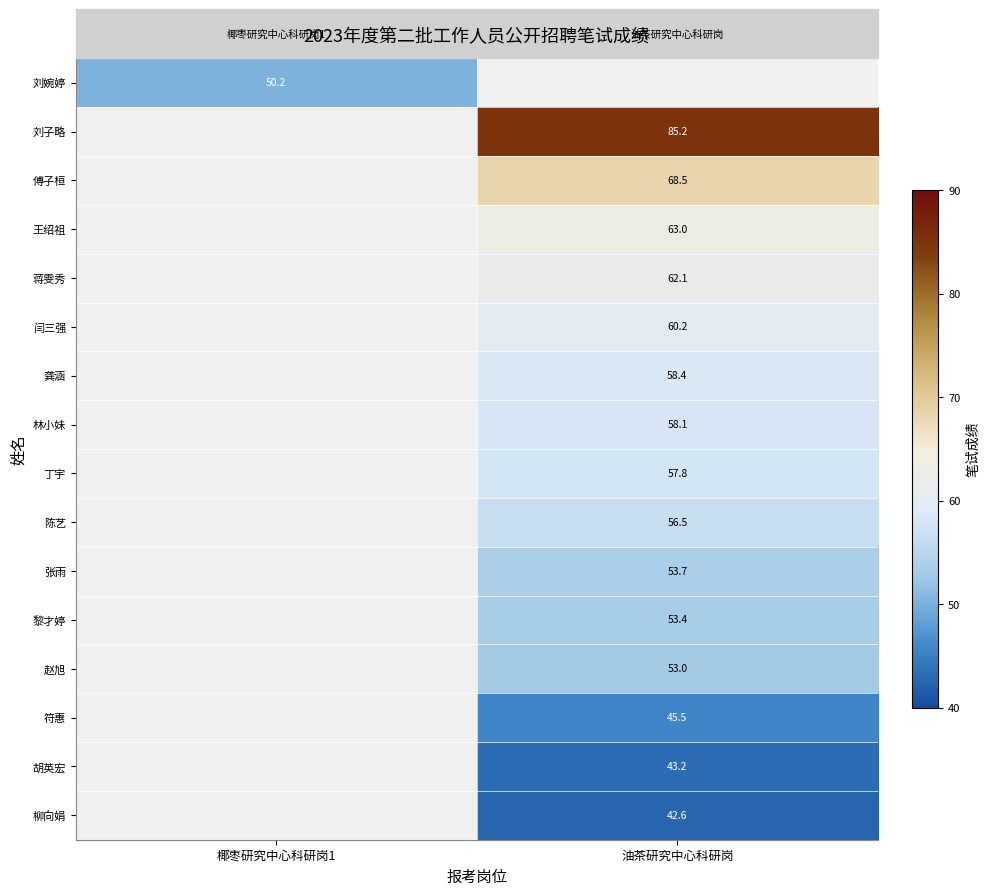

Is the value of 王绍祖 at 油茶研究中心科研岗 greater than the value of 刘子略 at 油茶研究中心科研岗?

No